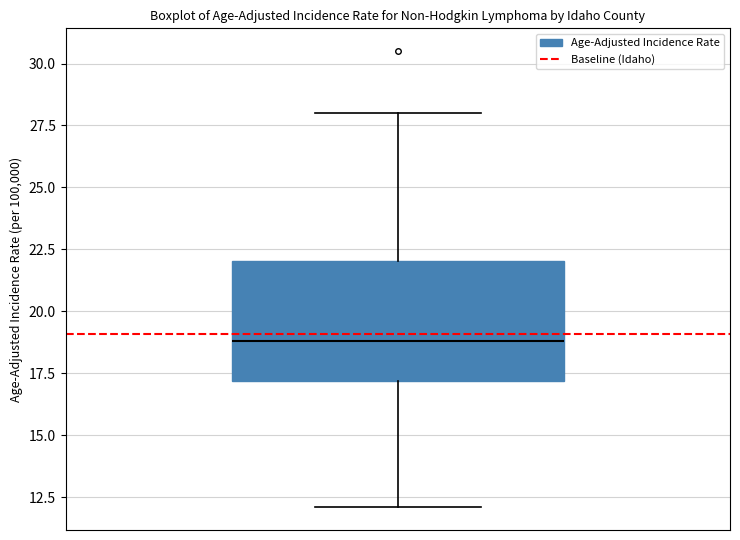

Where is the lower edge of the box on the y-axis? The values are not printed on the chart, so give them approximately, as read against the axis.

17